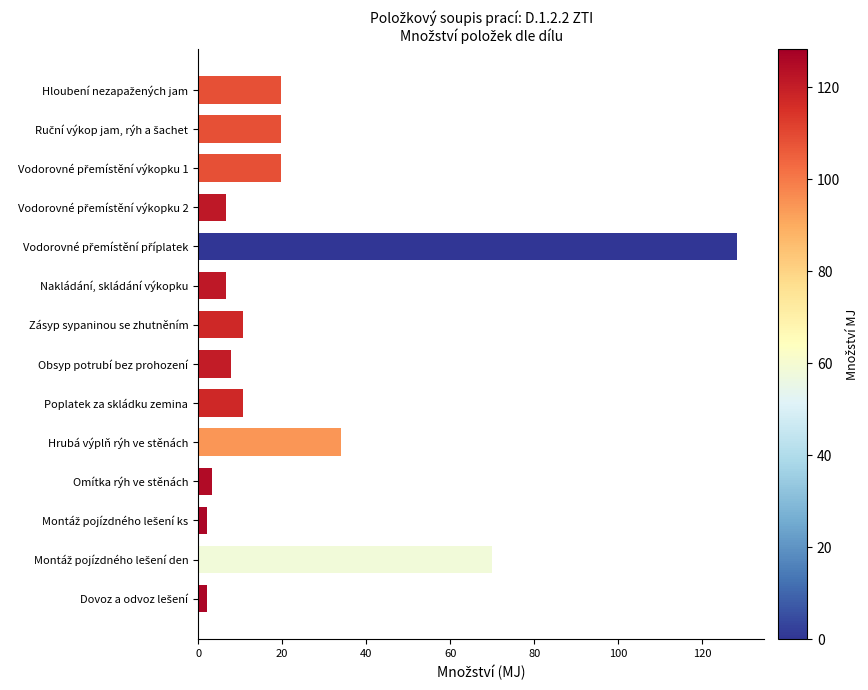

What is the label of the 8th bar from the top?

Obsyp potrubí bez prohození